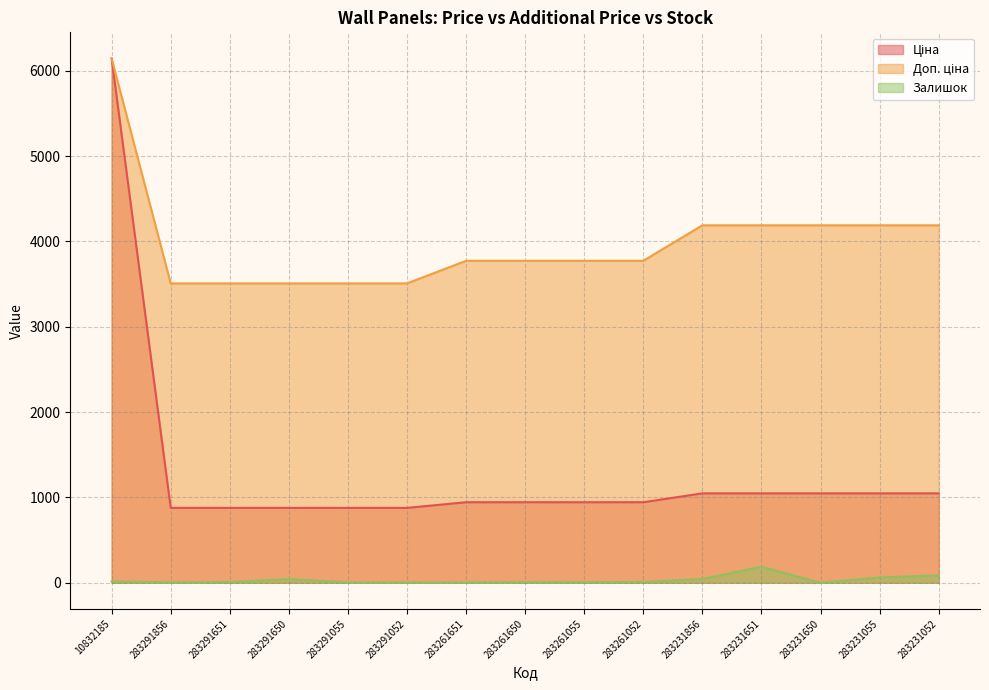

Which series has the widest spread of values?

Ціна